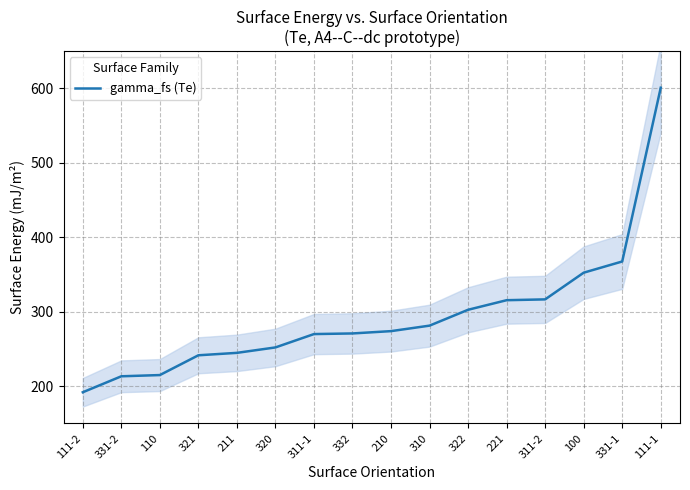

Reading right to left, extract all data points from this chart.

111-1=601.0	331-1=367.6	100=352.5	311-2=316.7	221=315.6	322=302.7	310=281.4	210=274.1	332=270.9	311-1=270.1	320=252.2	211=244.9	321=241.6	110=215.1	331-2=213.4	111-2=192.0